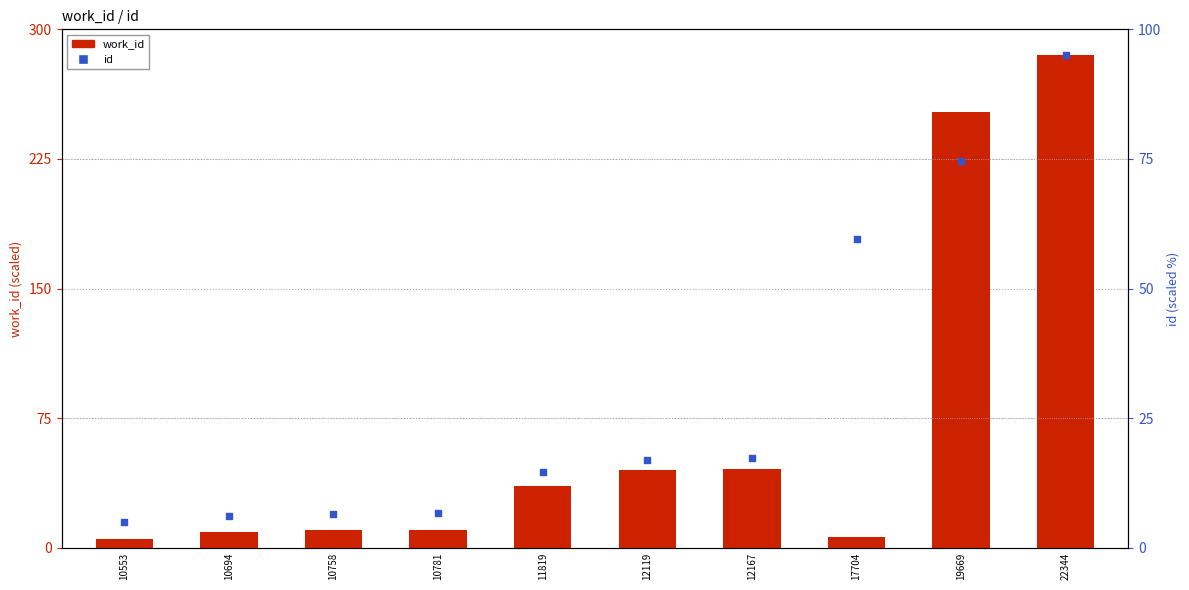

Which series has the largest total across all categories?

work_id